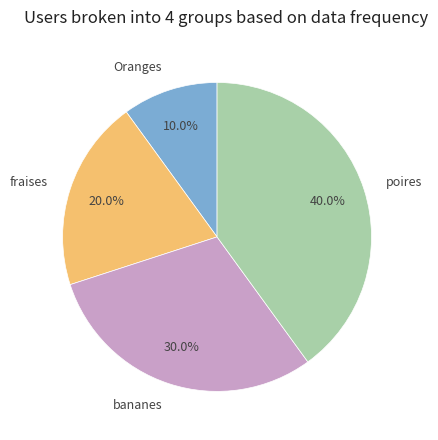

Does fraises account for over 50% of the chart?

No